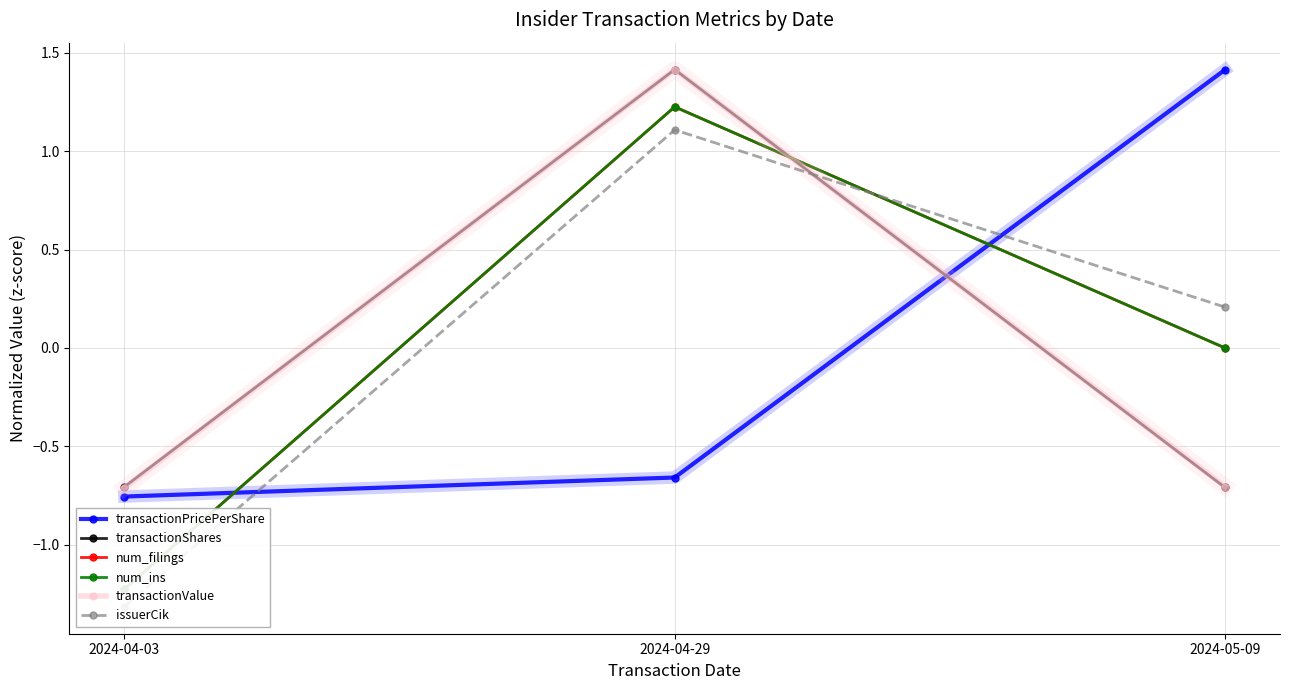

At which category is the sum across all series the highest?

2024-04-29